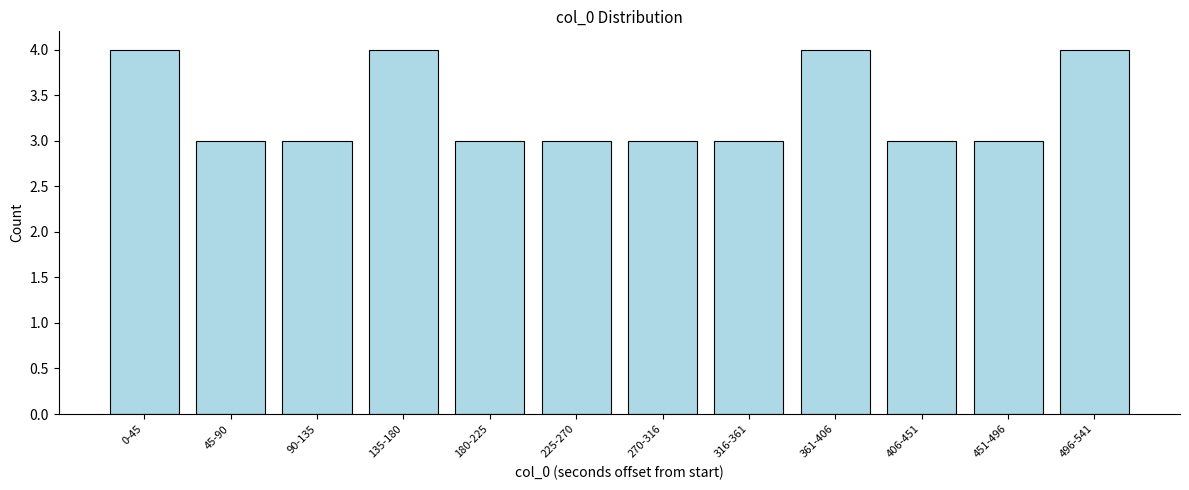

Reading left to right, list all the values displayed in this chart.

0-45=4	45-90=3	90-135=3	135-180=4	180-225=3	225-270=3	270-316=3	316-361=3	361-406=4	406-451=3	451-496=3	496-541=4